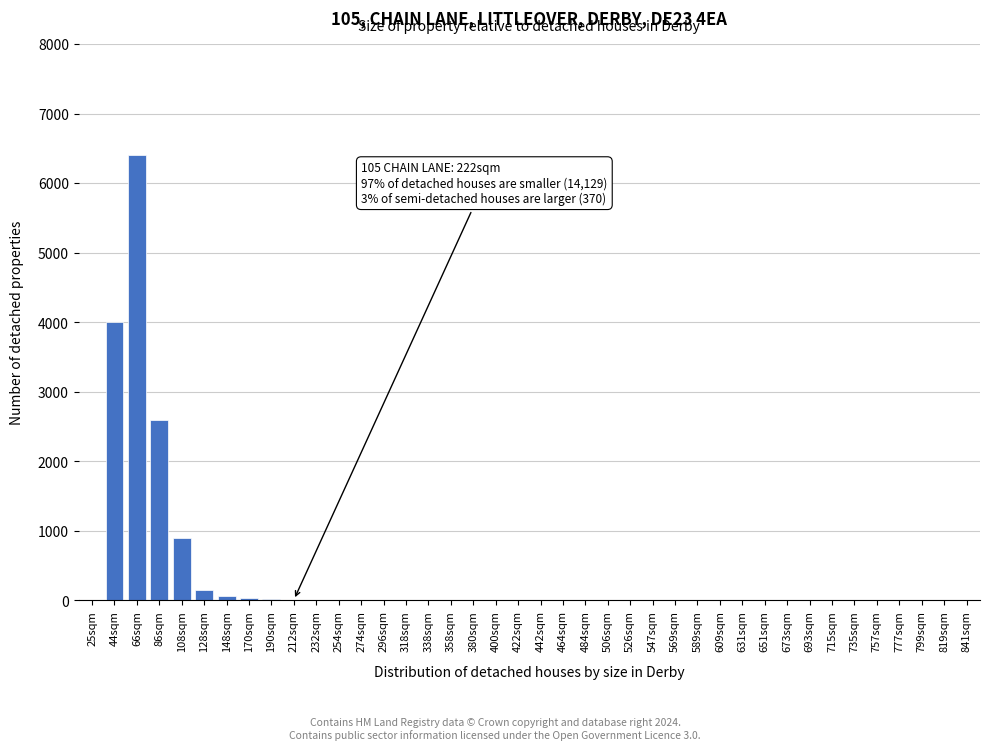

The chart shows a value of 2052 at 735sqm. True or false?

False